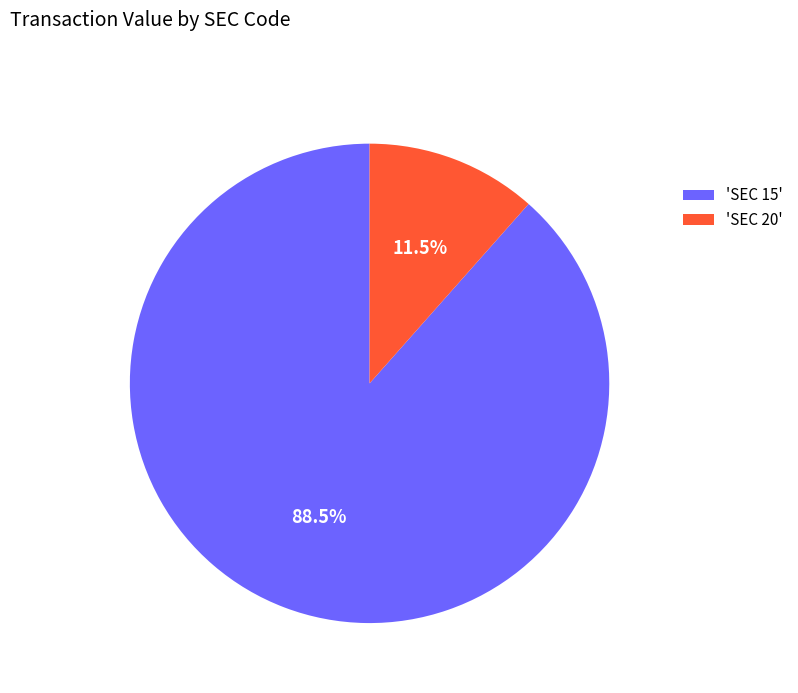

How many slices are in this pie chart?

2